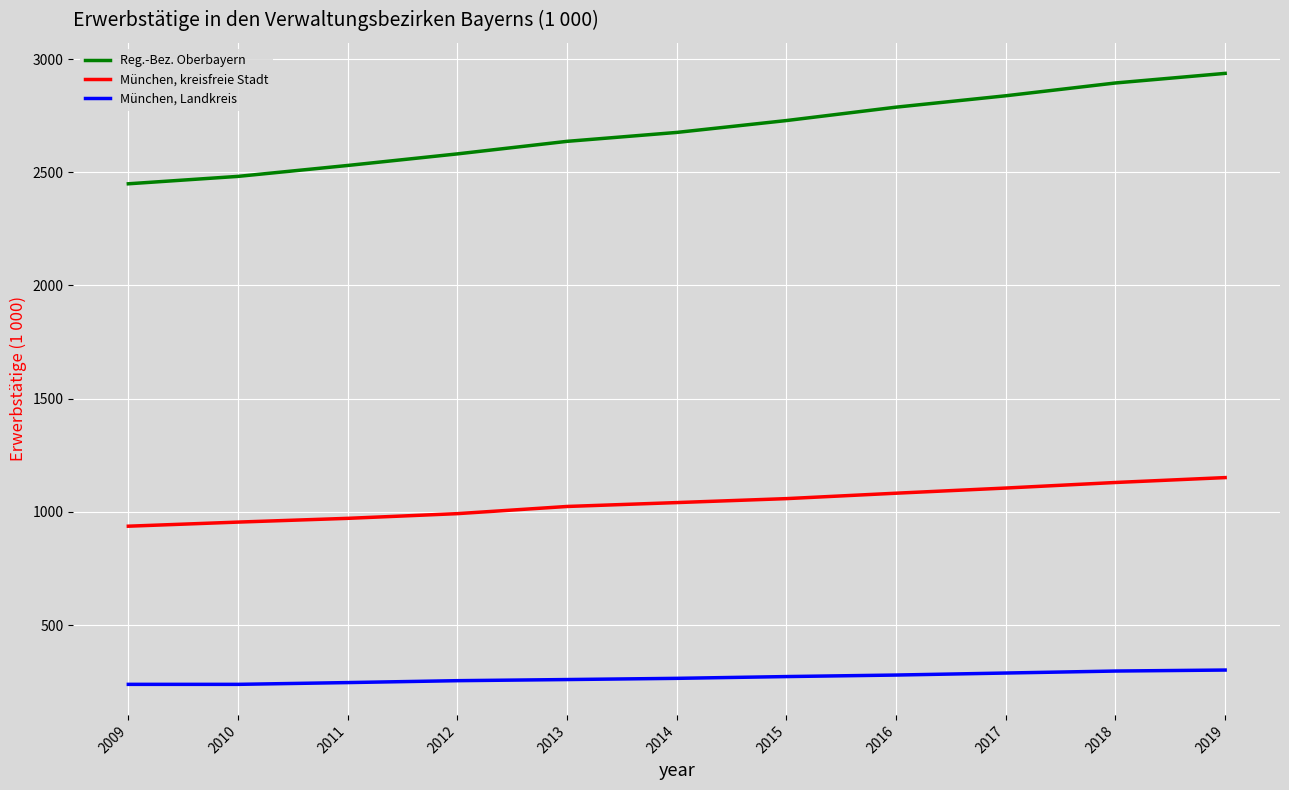

True or false: Reg.-Bez. Oberbayern has more than 2 interior local peaks.

False